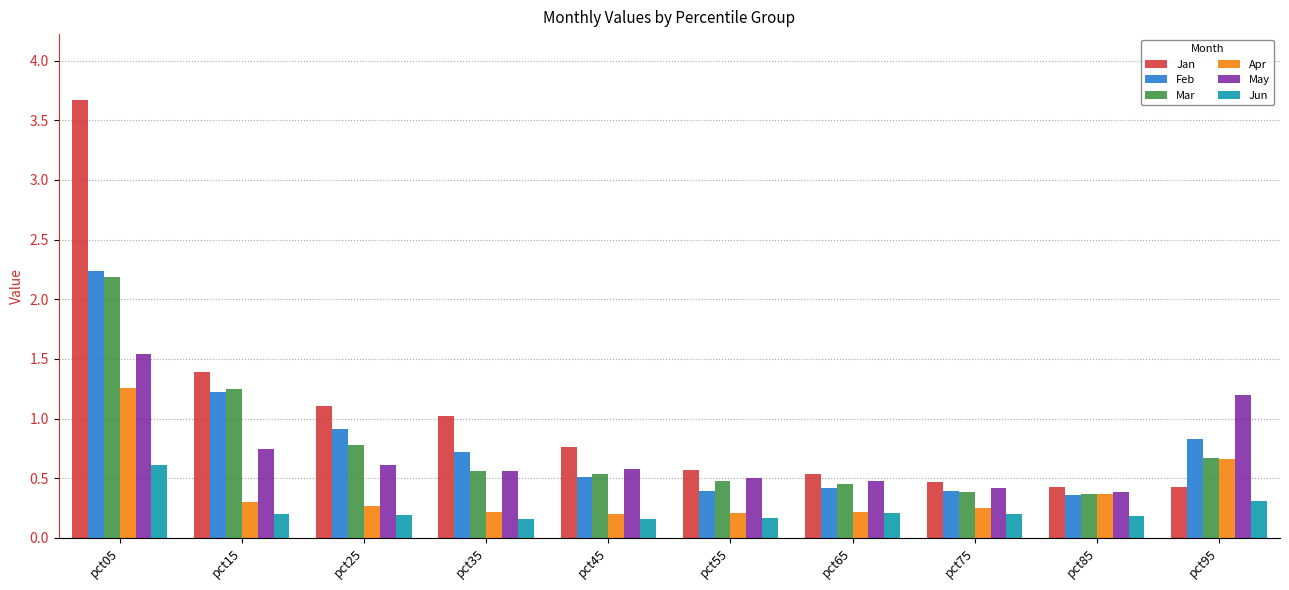

At pct25, list the series in order from smallest to largest.

Jun, Apr, May, Mar, Feb, Jan